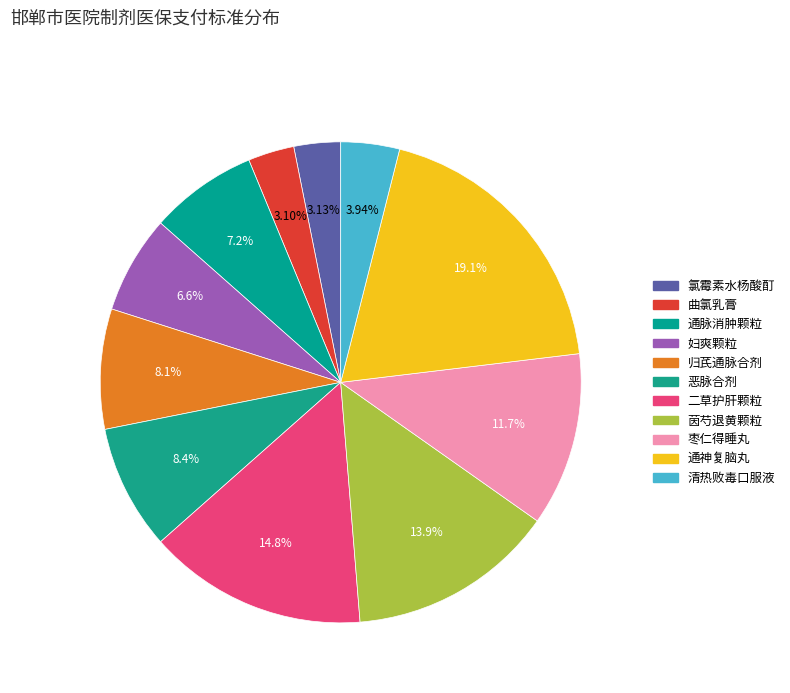

To the nearest percent, what is the combined percentage of 恶脉合剂 and 曲氯乳膏?

11%